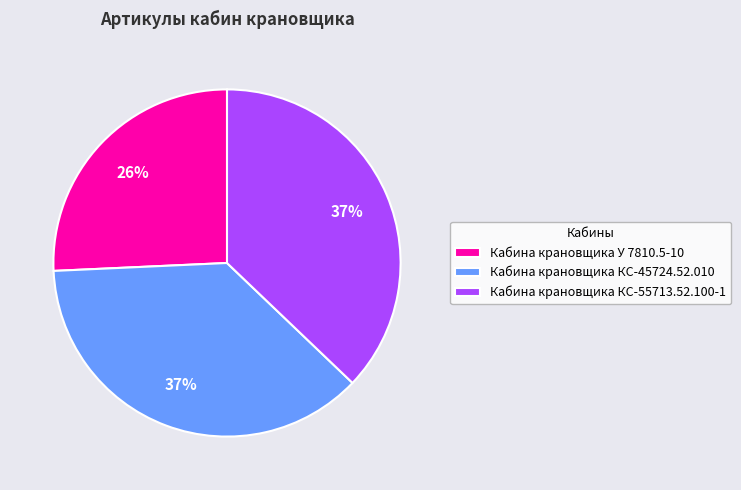

How many segments does this pie chart have?

3